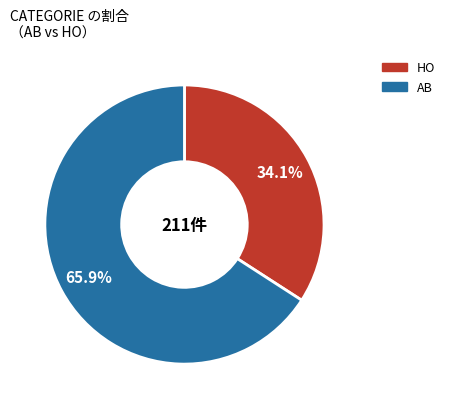

Is there a majority slice in this chart?

Yes